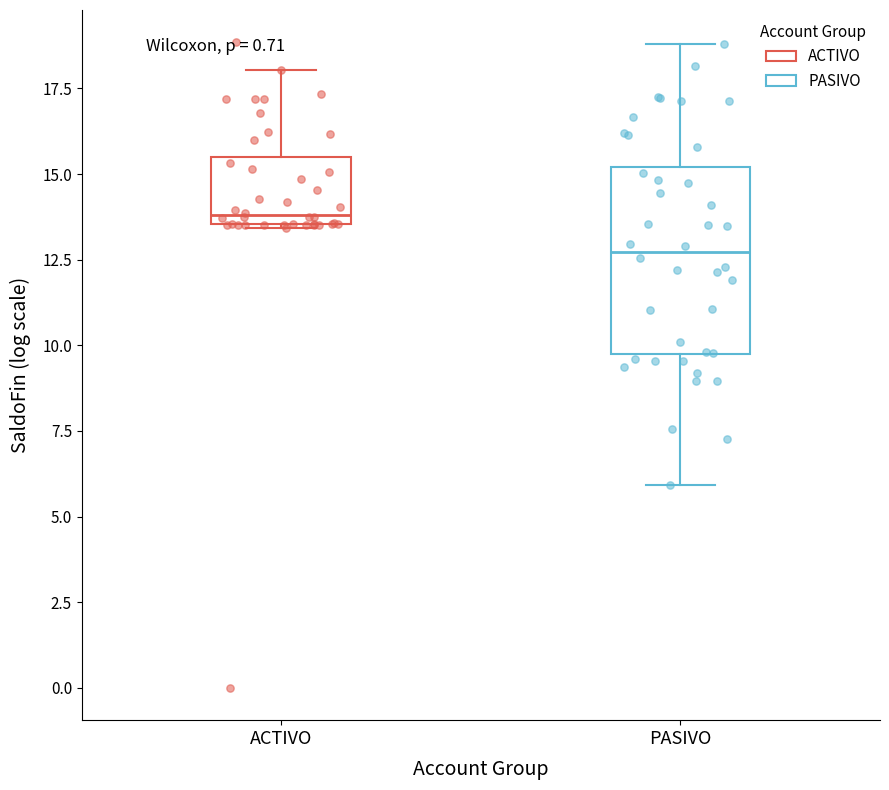

Reading left to right, read every box against the y-axis: the position of its median line, the range the box covers, and the ends of its whiskers. The values are not printed on the chart, so give them approximately, as read against the axis.

ACTIVO: median 14.0, box 13.5 to 15.5, whiskers 13.5 to 18.0
PASIVO: median 12.5, box 9.5 to 15.0, whiskers 6.0 to 19.0